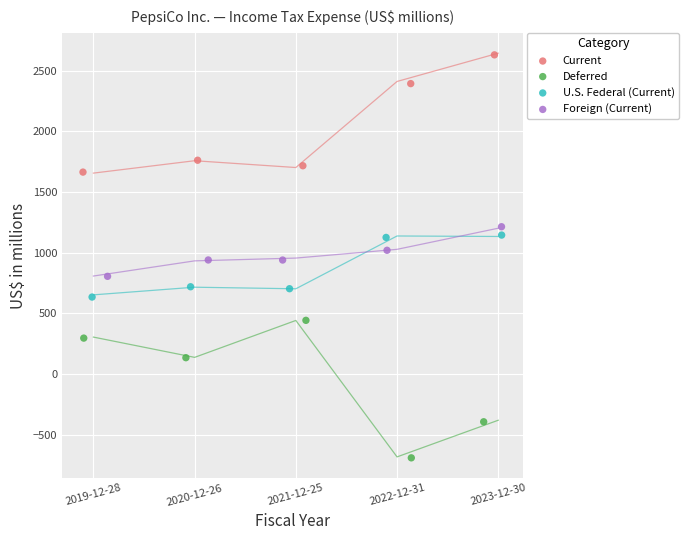

Which series has the widest spread of Y values?

Deferred